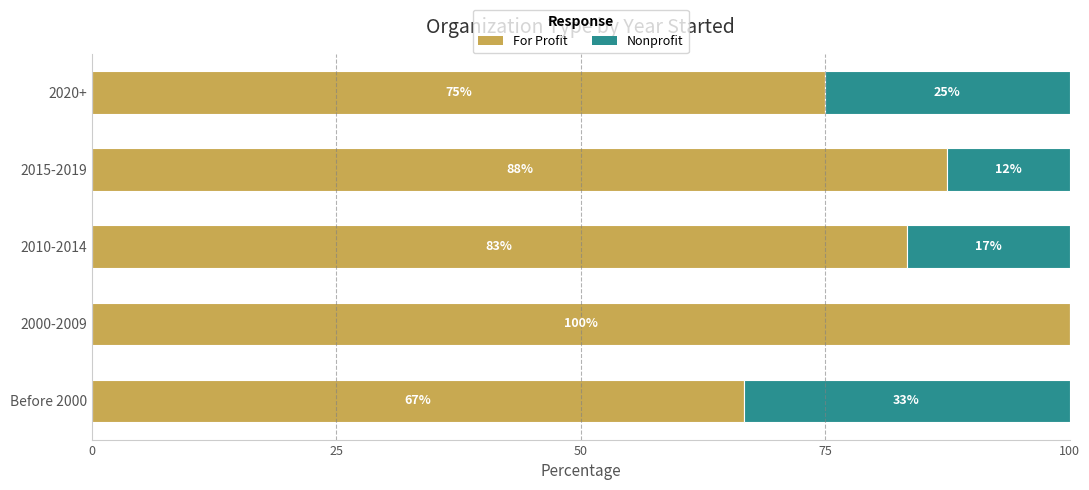

Is it true that For Profit equals 66.7 at Before 2000?

True